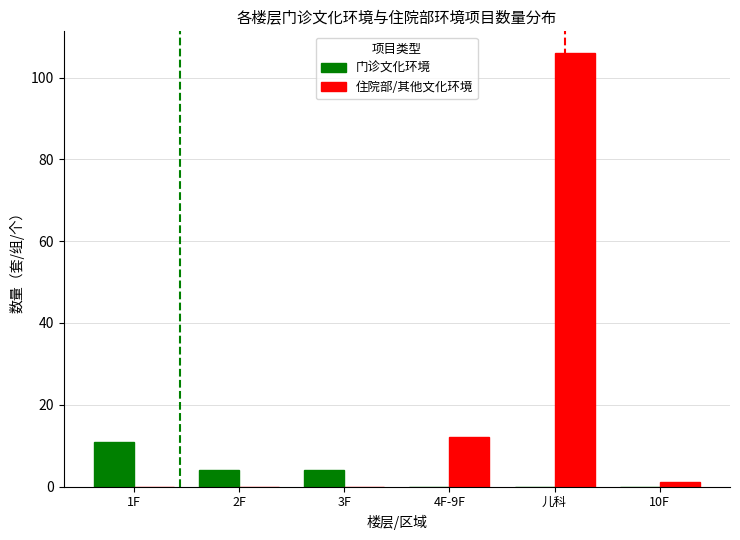

Count the number of data series in this chart.

2